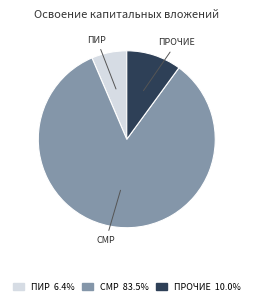

Count the number of slices in the pie.

3